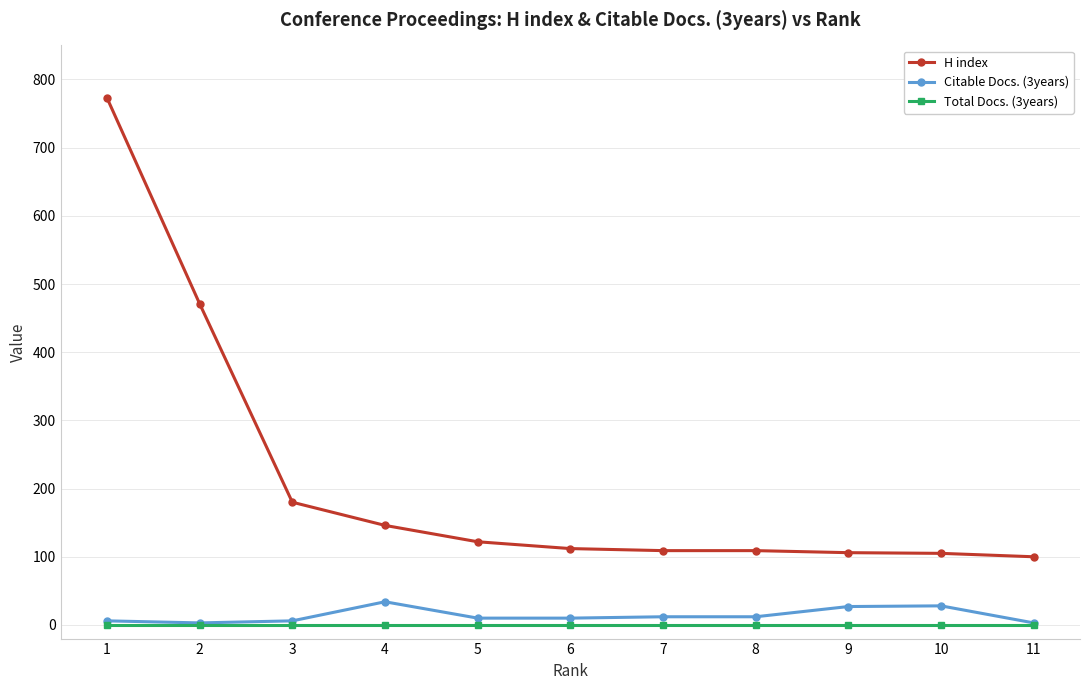

Which series has the largest range (max minus min)?

H index